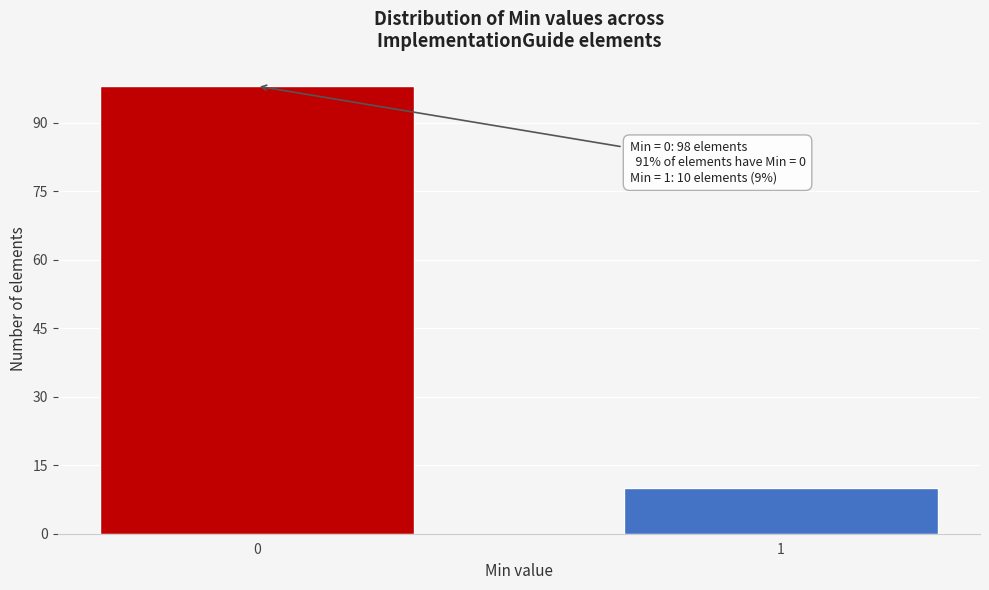

Reading left to right, extract all data points from this chart.

98	10